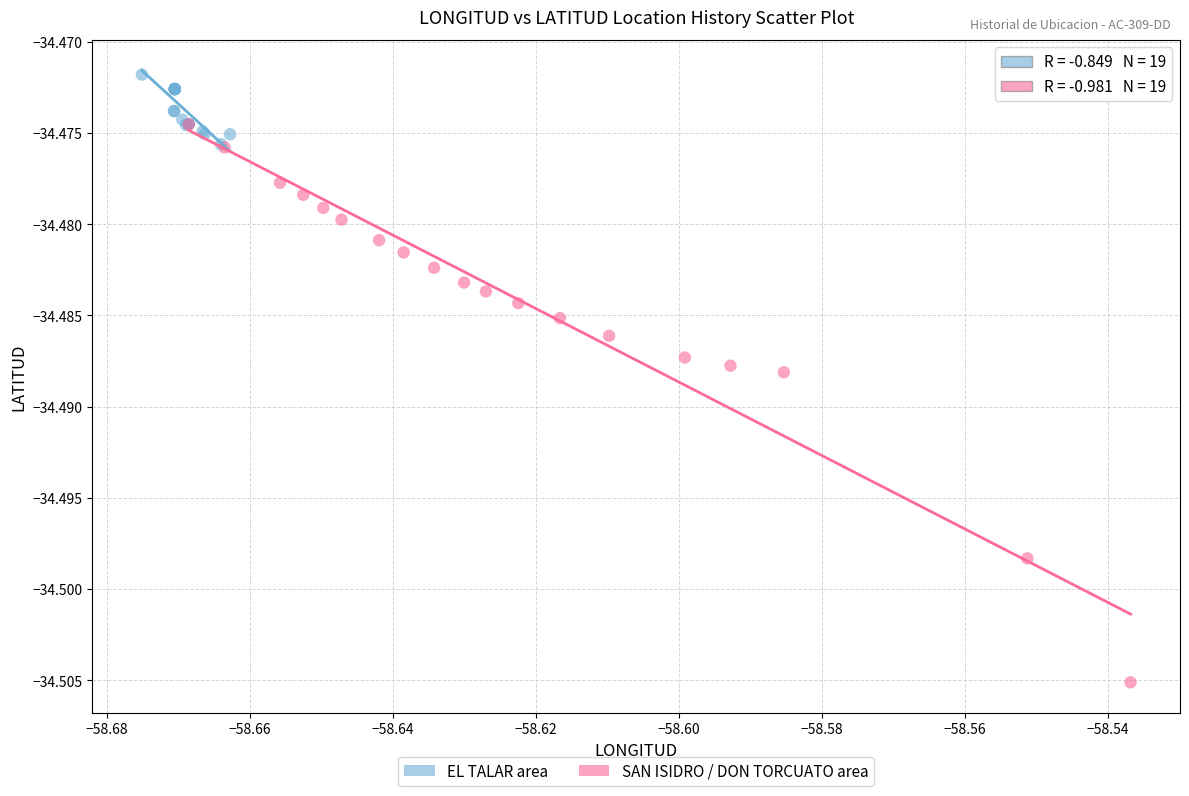

What are all the series names shown in the legend?

EL TALAR area, SAN ISIDRO / DON TORCUATO area